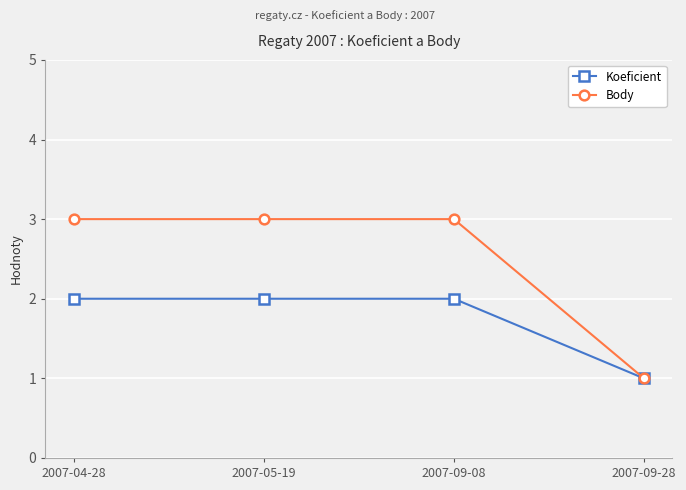

Which category has the lowest value across all series?

2007-09-28